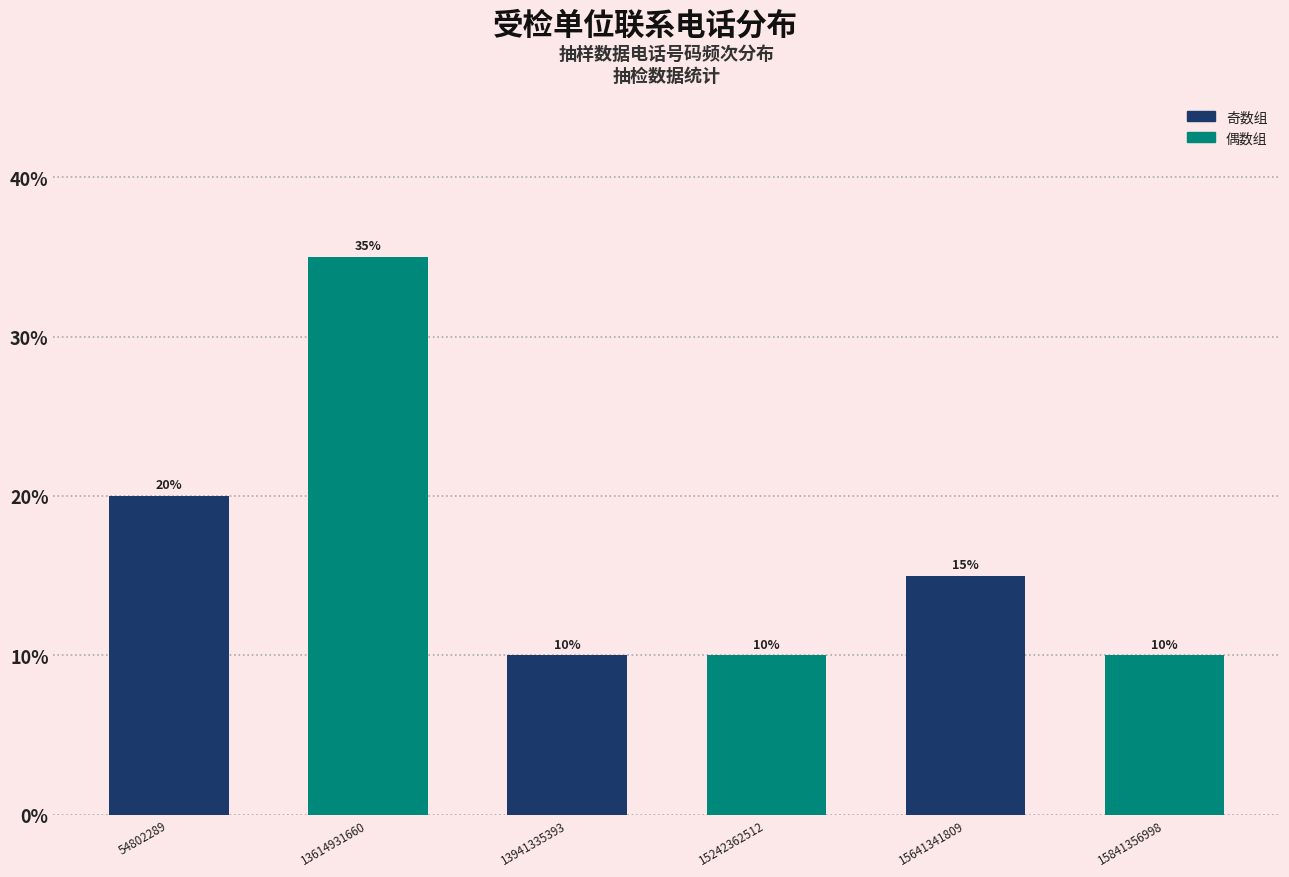

Reading left to right, extract all data points from this chart.

54802289=20	13614931660=35	13941335393=10	15242362512=10	15641341809=15	15841356998=10